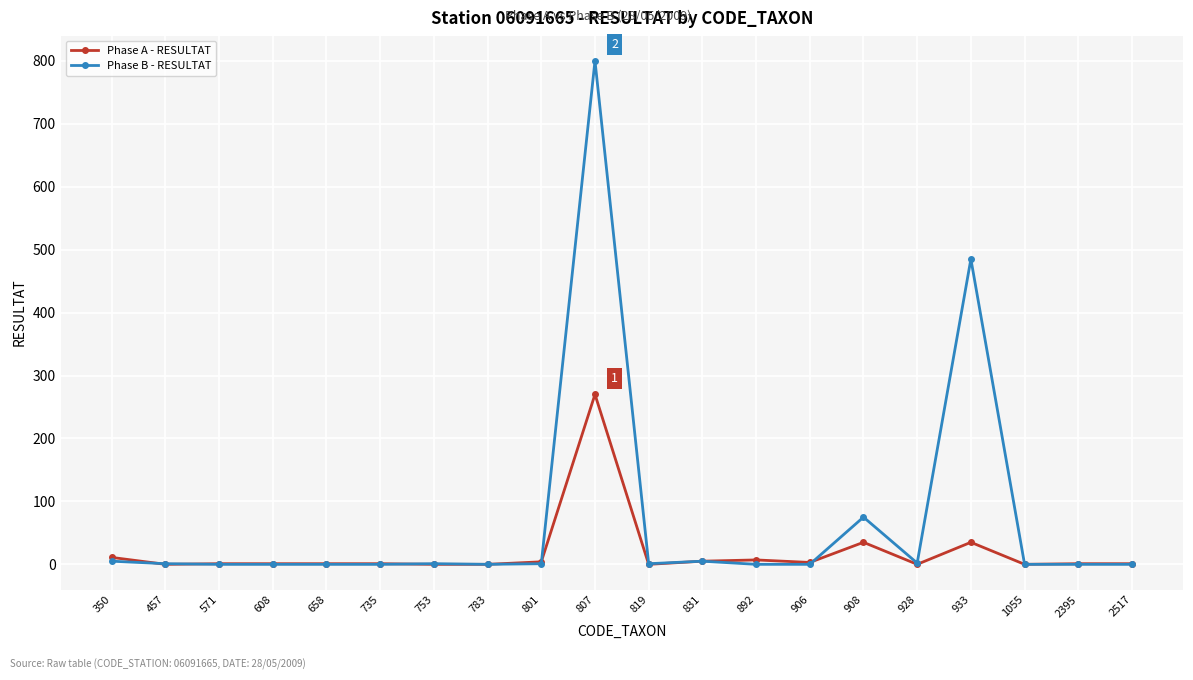

Rank the series by their average value, from highest to lowest.

Phase B - RESULTAT, Phase A - RESULTAT